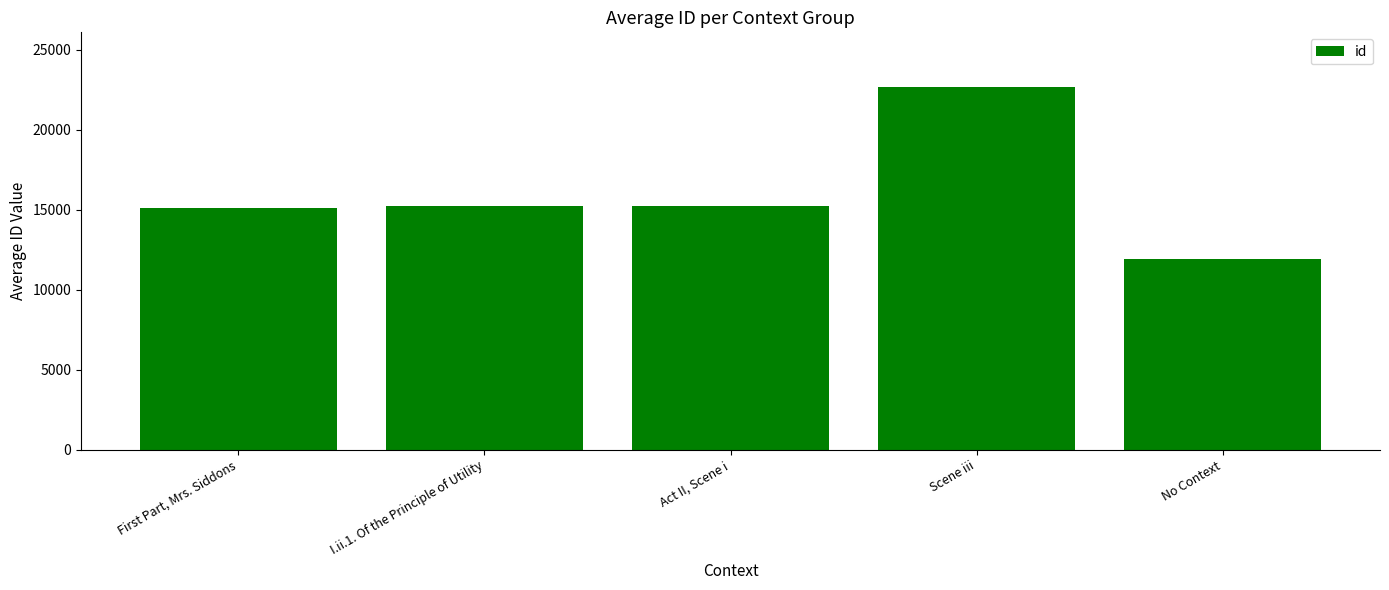

What is the label of the 5th bar from the right?

First Part, Mrs. Siddons